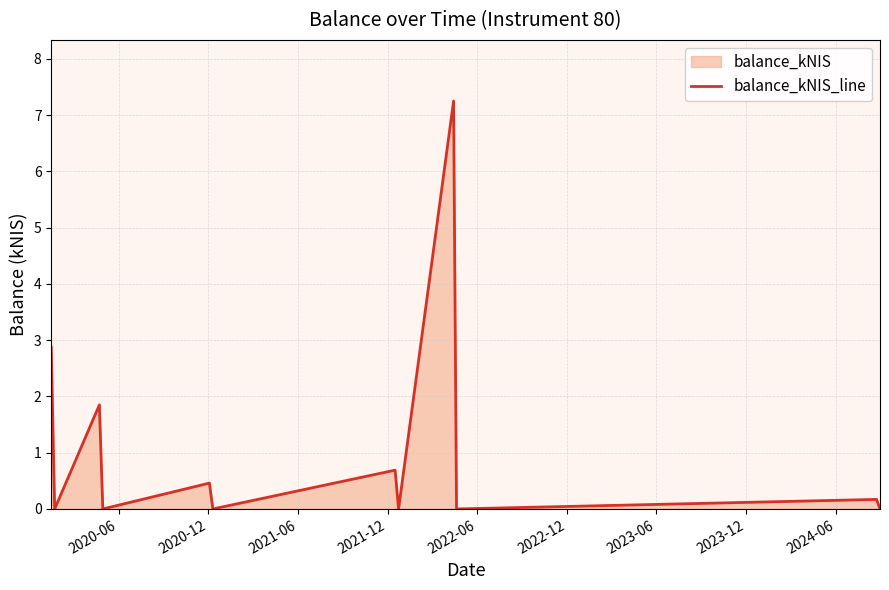

True or false: the data has more than 2 interior local peaks.

True